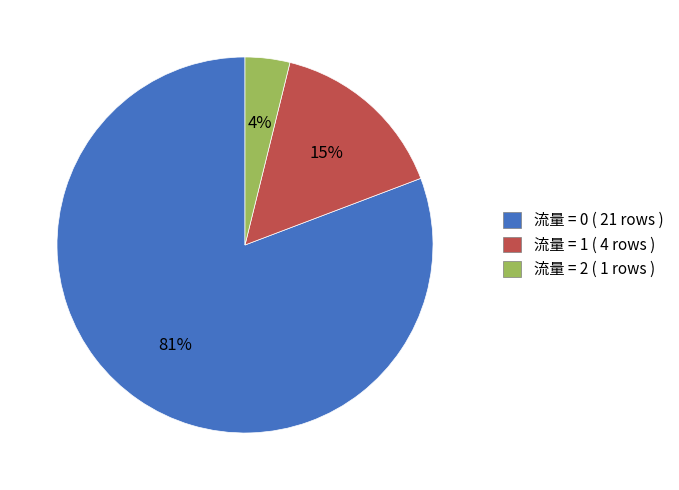

To the nearest percent, what is the average slice percentage?

33%